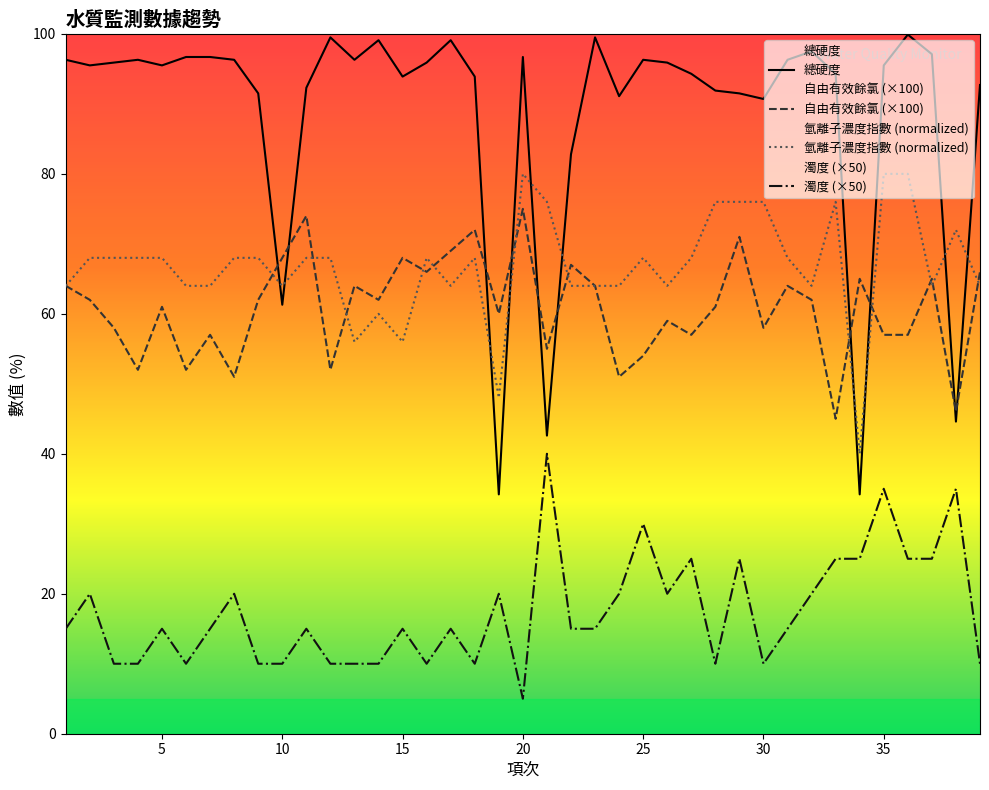

What is the total value across all series at 10?

203.3